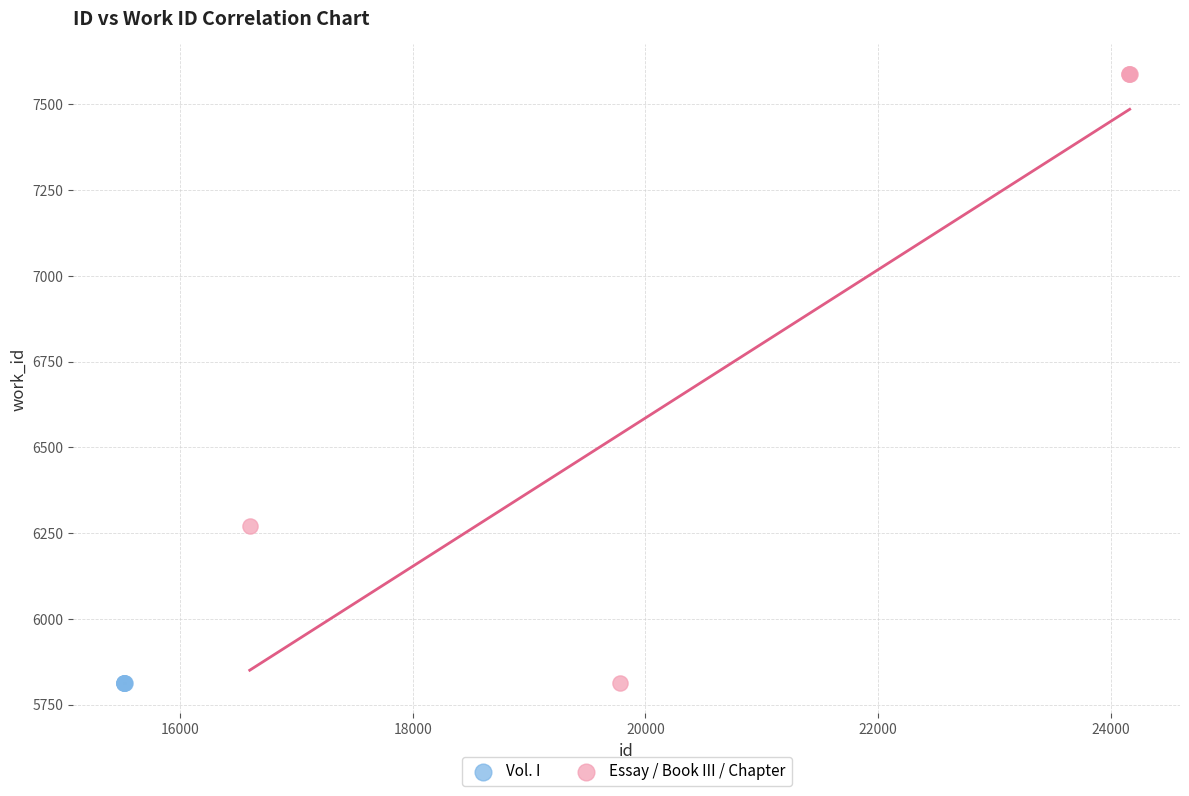

Which series contains the highest Y value?

Essay / Book III / Chapter